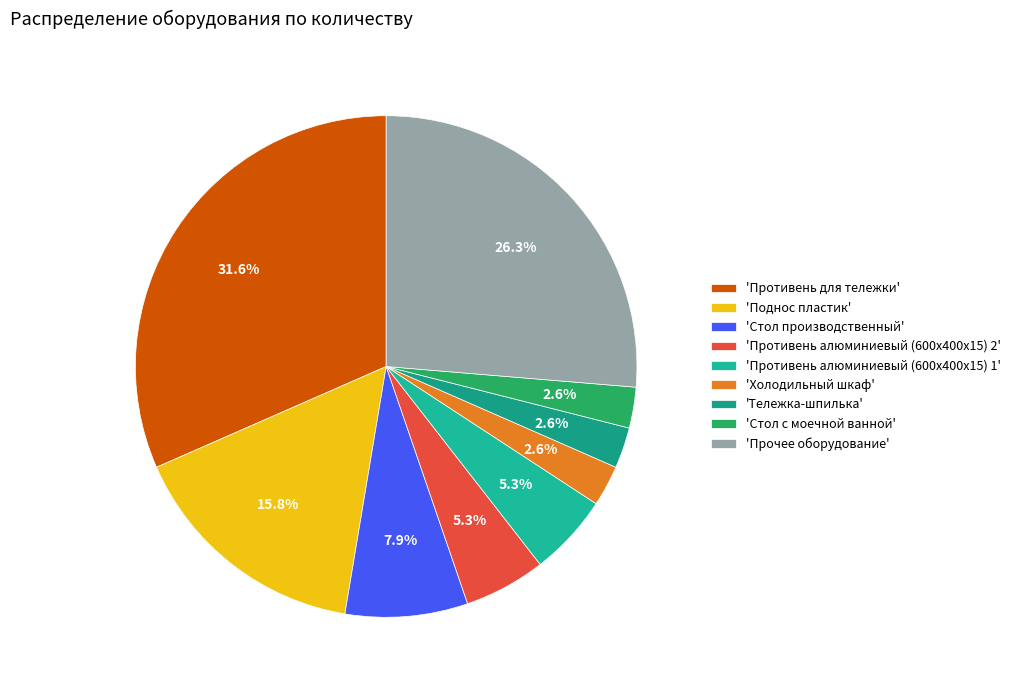

To the nearest percent, what is the average slice percentage?

11%